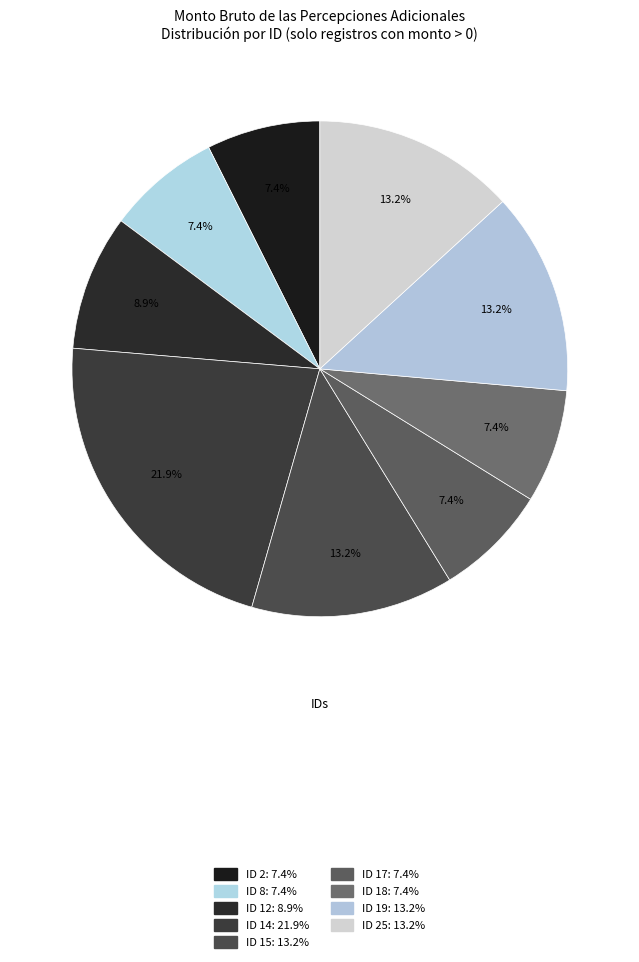

How many slices are in this pie chart?

9